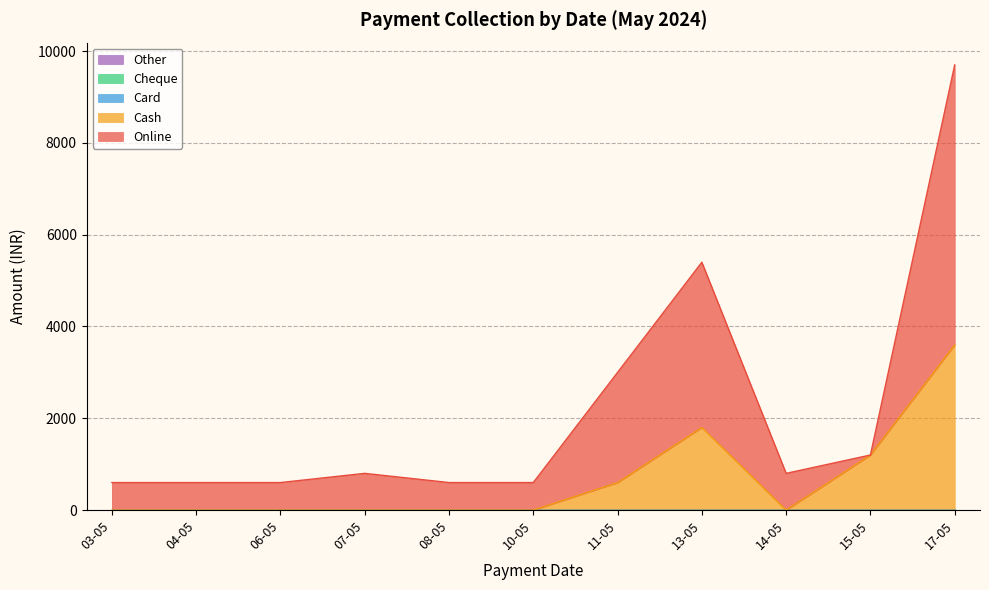

Rank the categories by Cash value from lowest to highest.

03-05, 04-05, 06-05, 07-05, 08-05, 10-05, 14-05, 11-05, 15-05, 13-05, 17-05